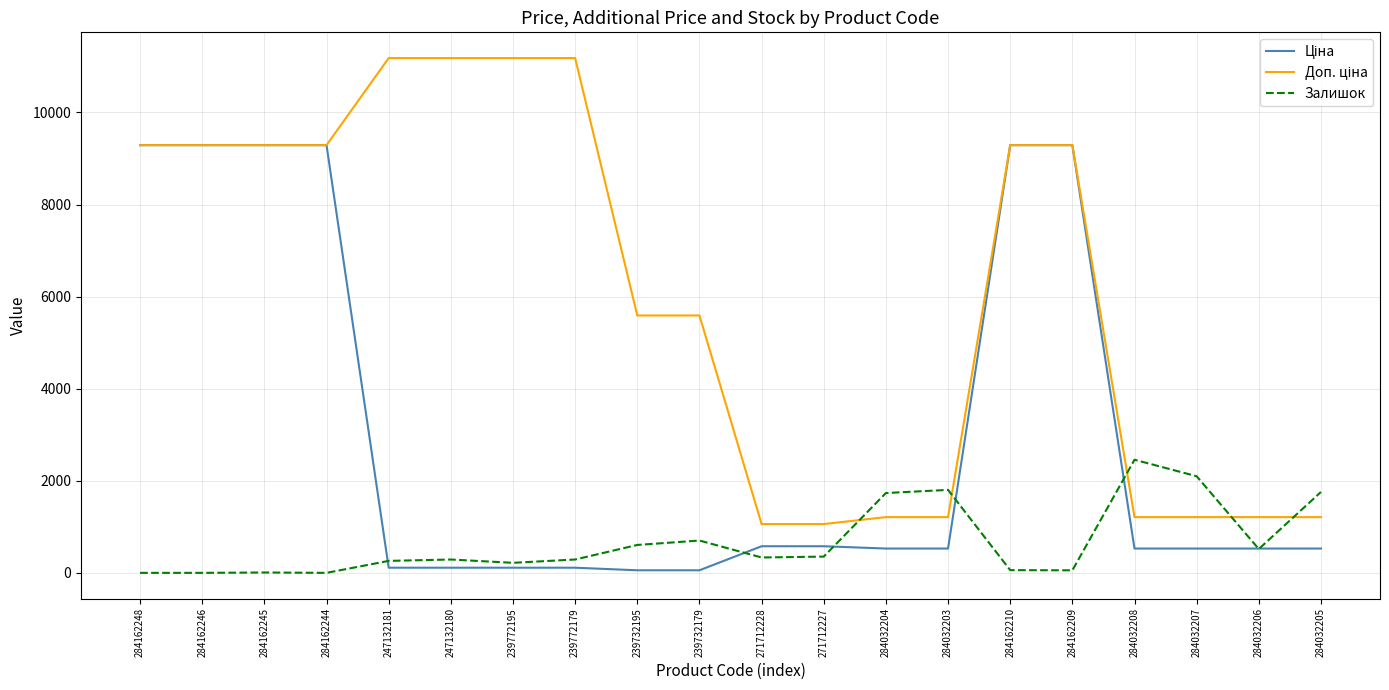

True or false: Залишок has a value of 0.0 at 284162248.

True